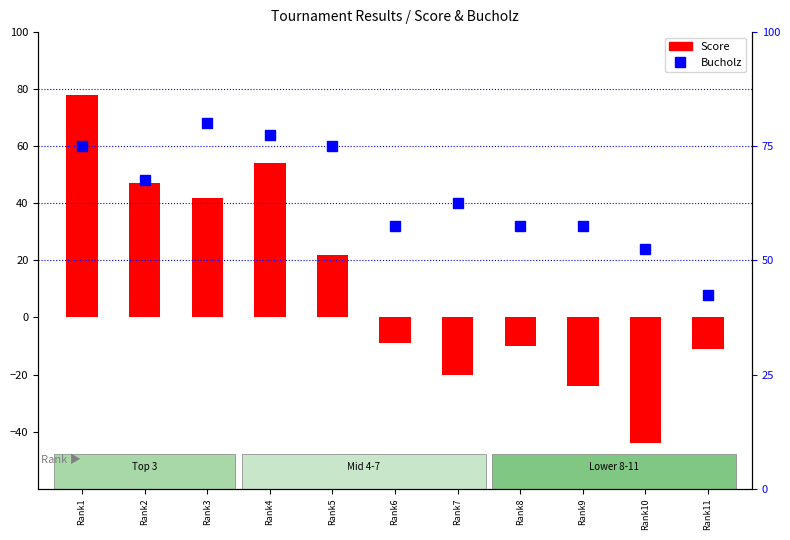

What is the value of the Bucholz bar at the 2nd from the left?

27